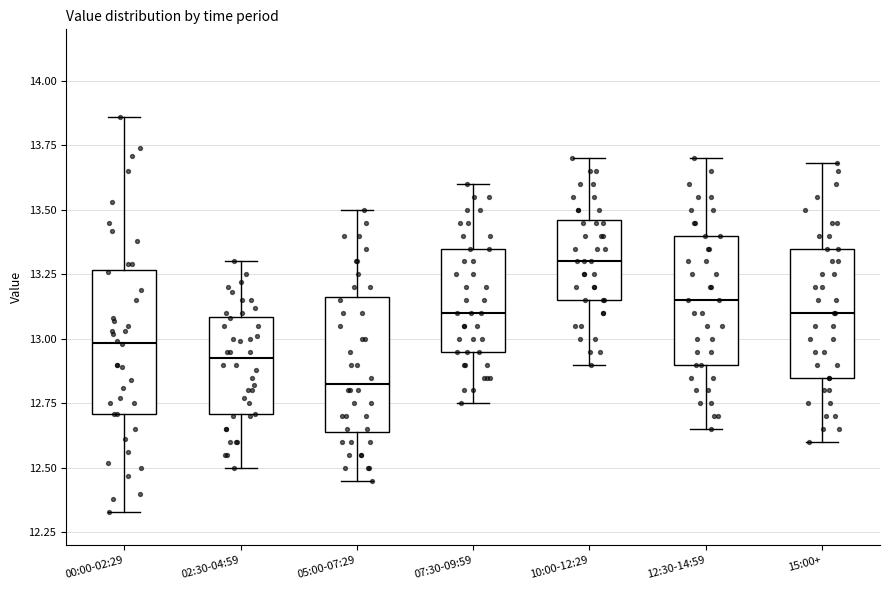

Where is the upper edge of the box for 10:00-12:29 on the y-axis? The values are not printed on the chart, so give them approximately, as read against the axis.

13.45